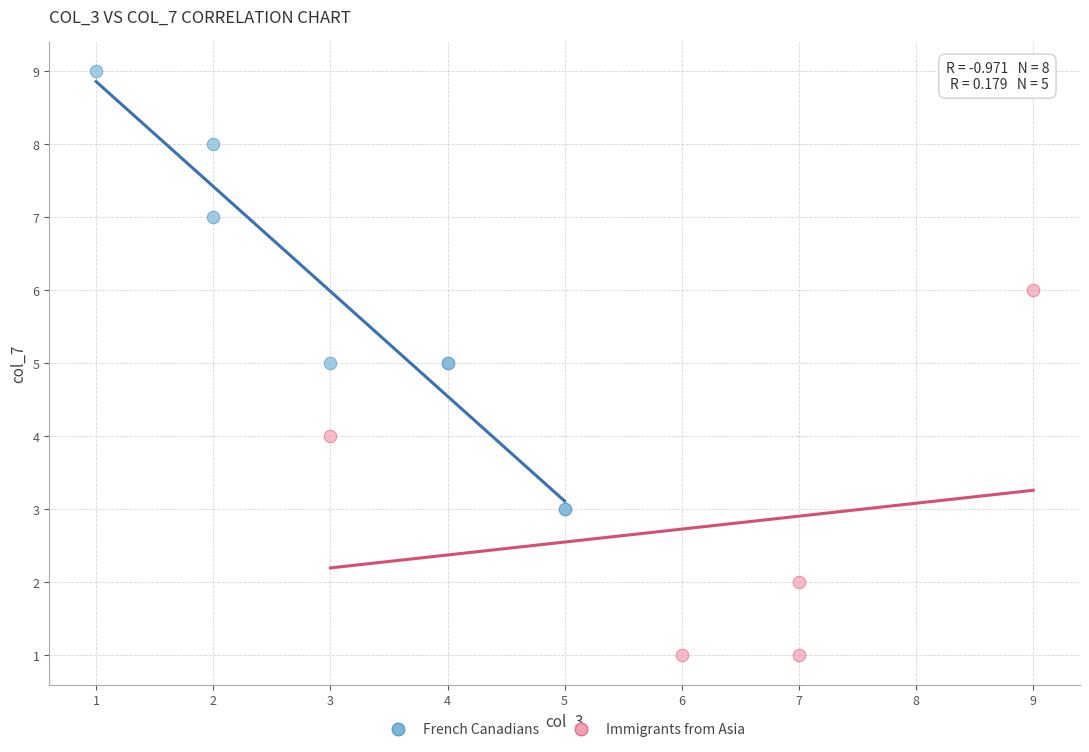

Which series contains the lowest Y value?

Immigrants from Asia